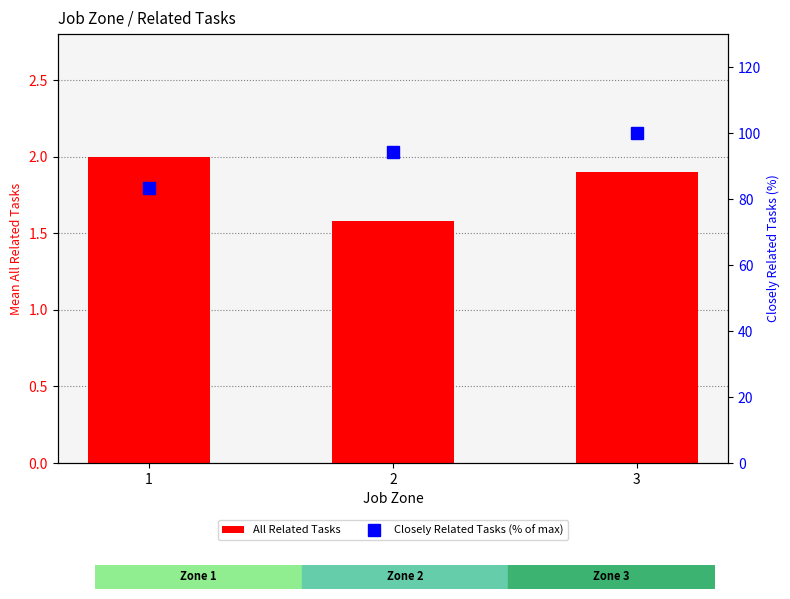

At which label is All Related Tasks closest to 1?

2